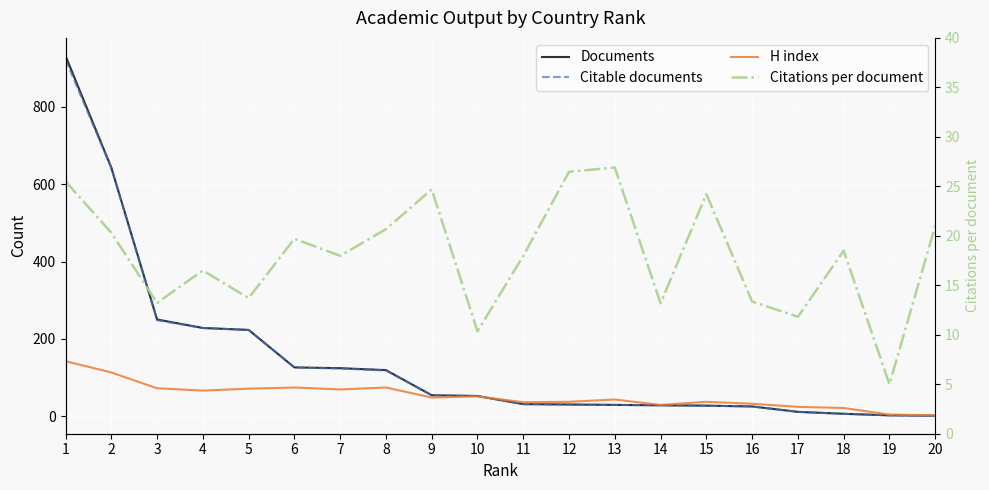

The value of Citable documents at 16 is 37.6. True or false?

False